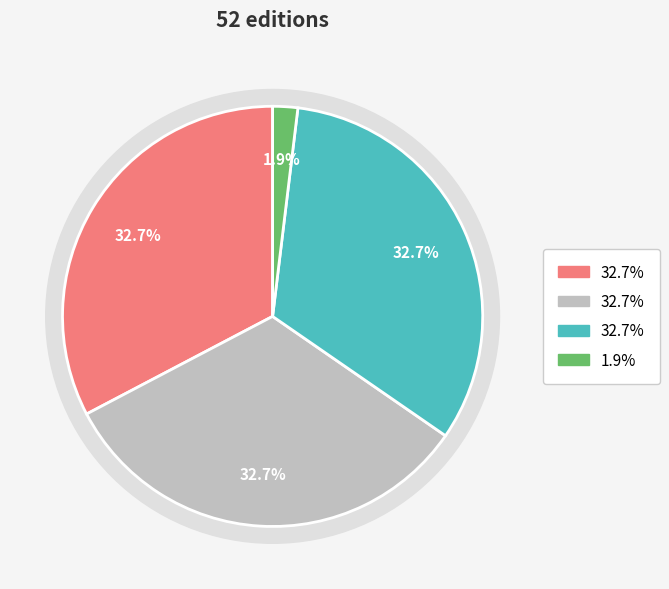

True or false: Trade Paperback accounts for 33% of the total.

True